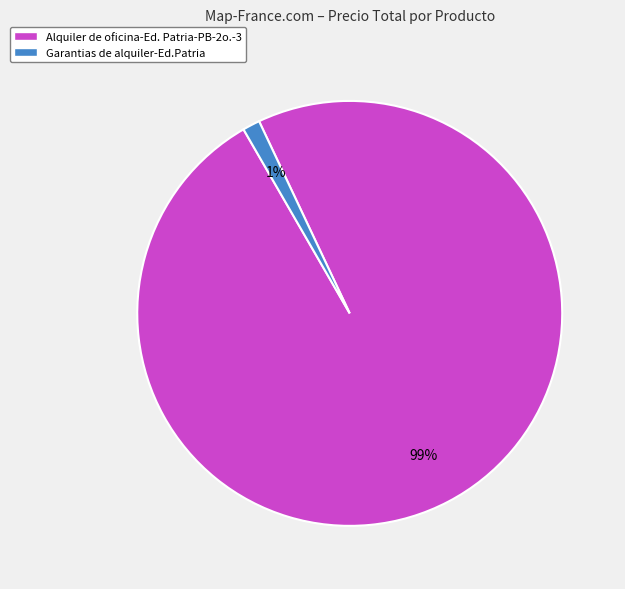

To the nearest percent, what is the combined percentage of Alquiler de oficina-Ed. Patria-PB-2o.-3 and Garantias de alquiler-Ed.Patria?

100%